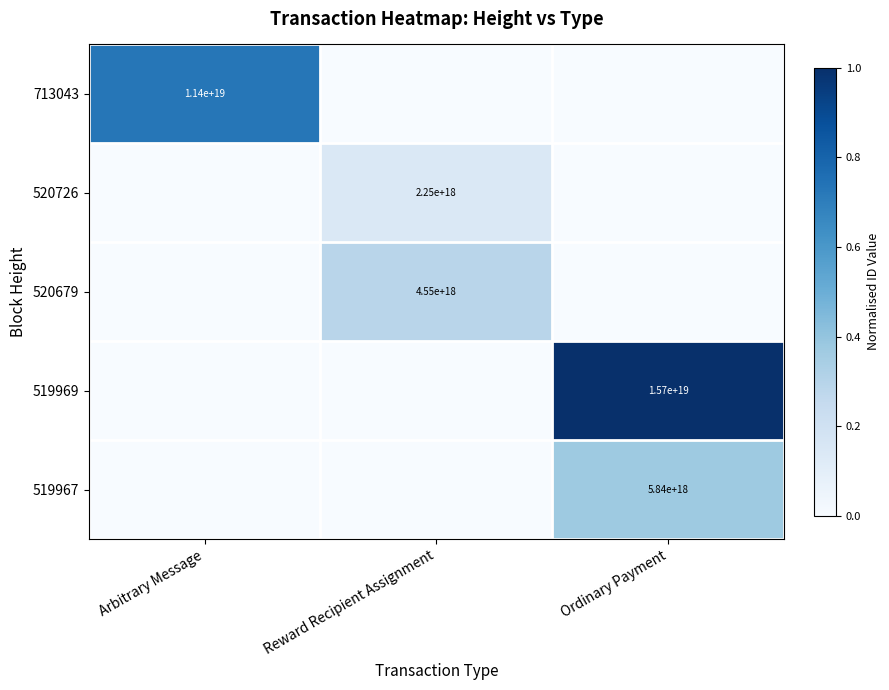

True or false: 713043 has a value of 4429910371899277824 at Arbitrary Message.

False